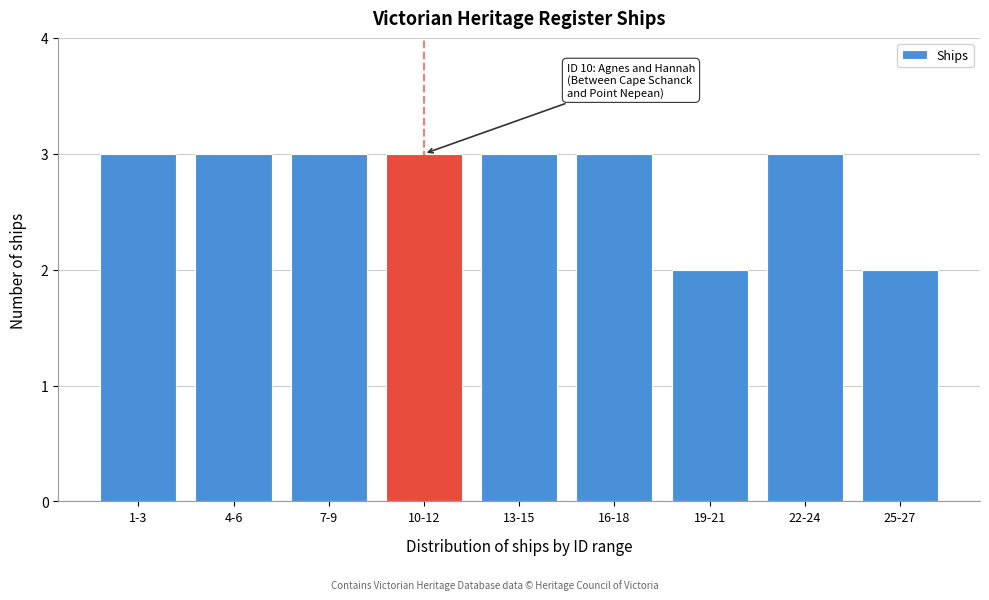

Reading right to left, list all the values displayed in this chart.

25-27=2	22-24=3	19-21=2	16-18=3	13-15=3	10-12=3	7-9=3	4-6=3	1-3=3